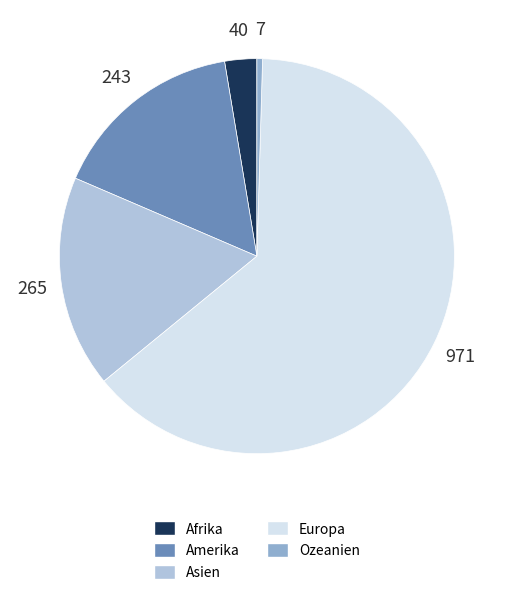

Which has a higher value, Afrika or Ozeanien?

Afrika